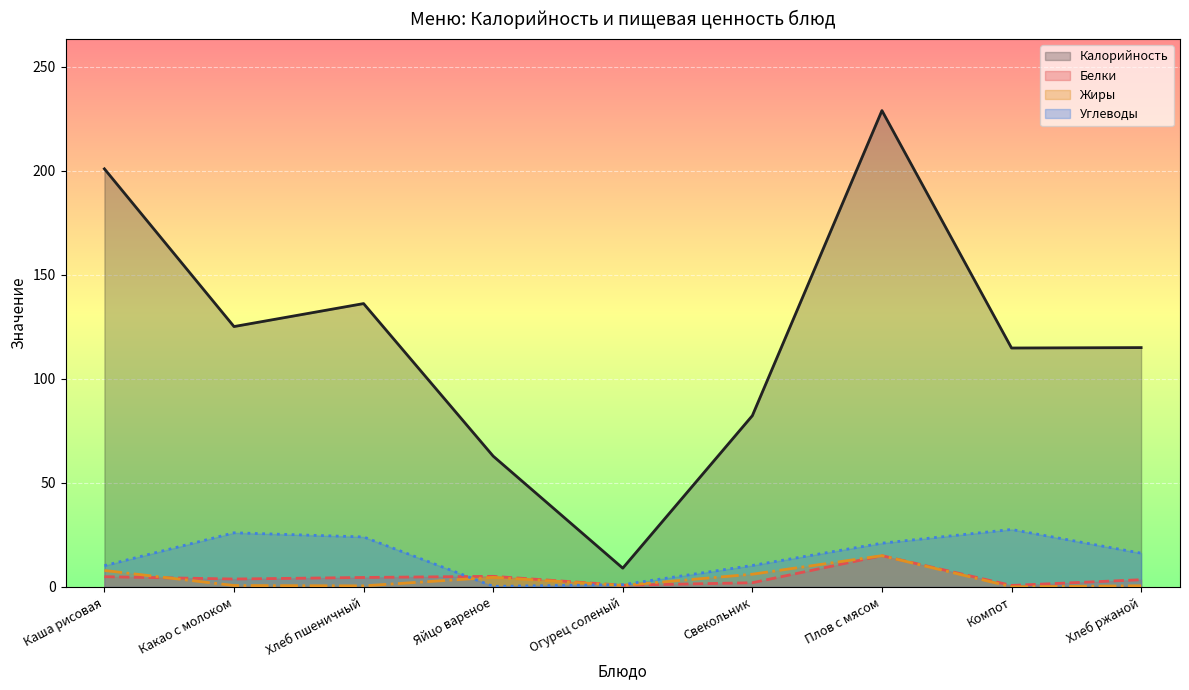

Between Какао с молоком and Свекольник, which series saw the biggest shift?

Калорийность